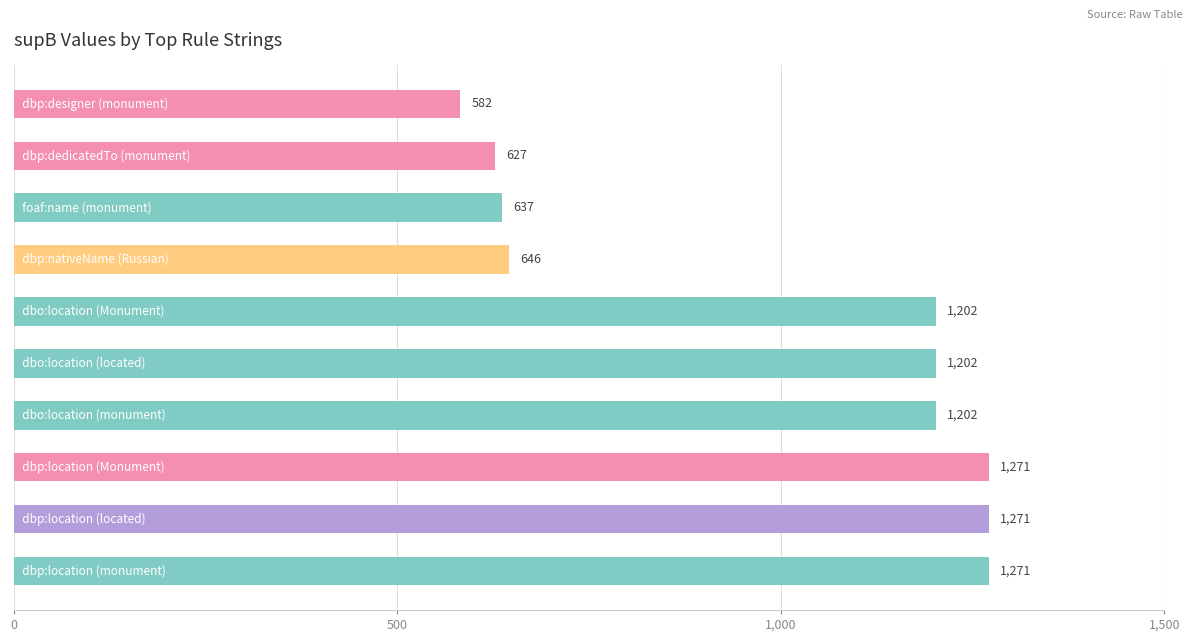

What is the minimum value shown in the chart?

582